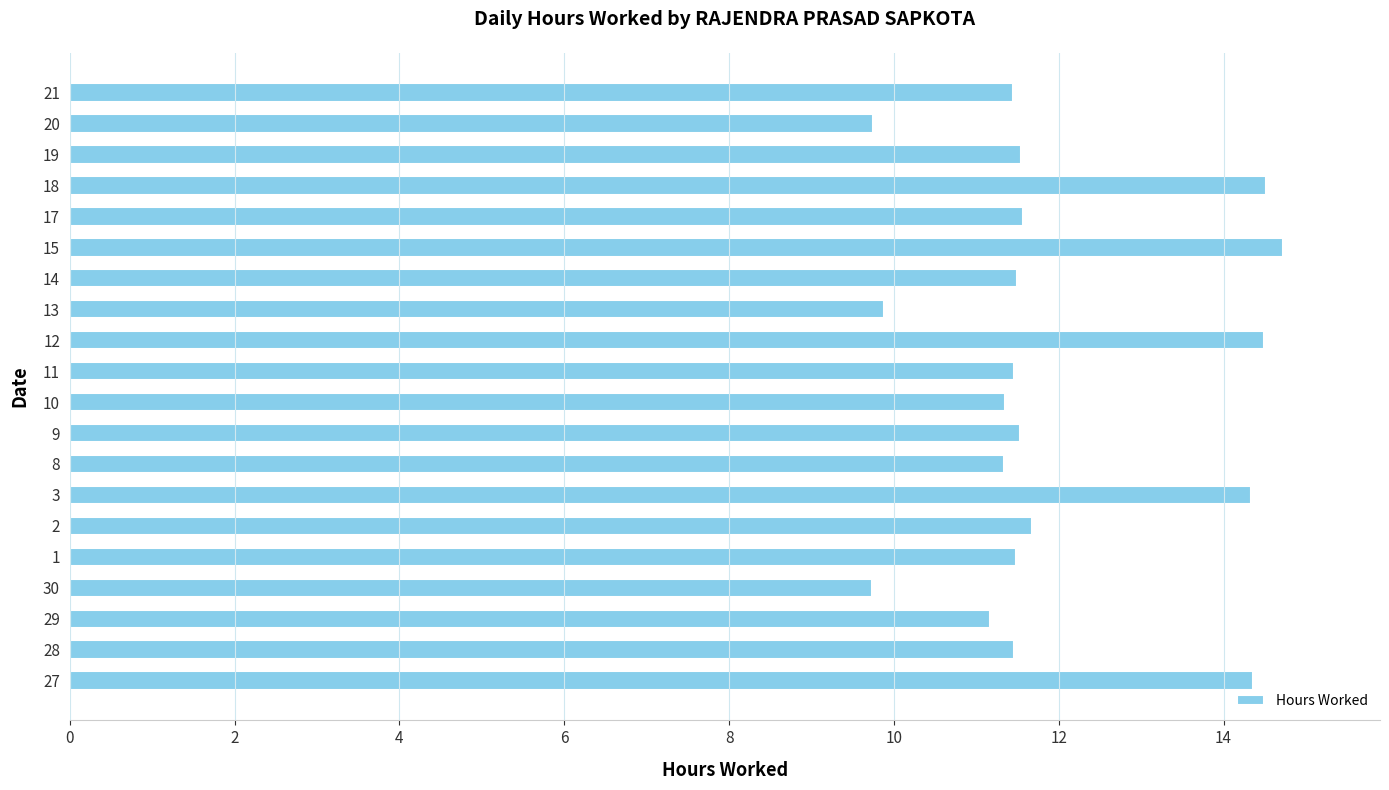

What is the minimum value shown in the chart?

9.7